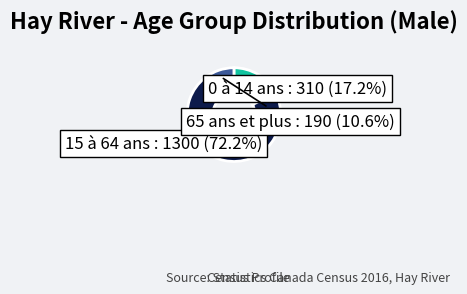

Is there any slice that represents more than half of the pie?

Yes